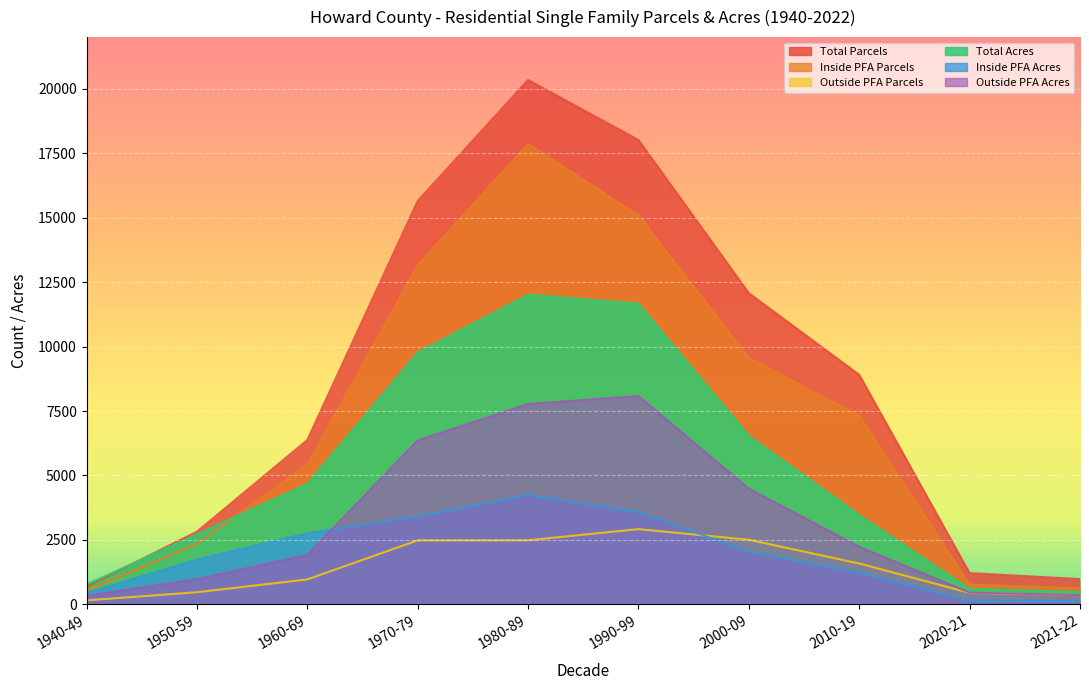

The value of Outside PFA Parcels at 2010-19 is 805.4. True or false?

False